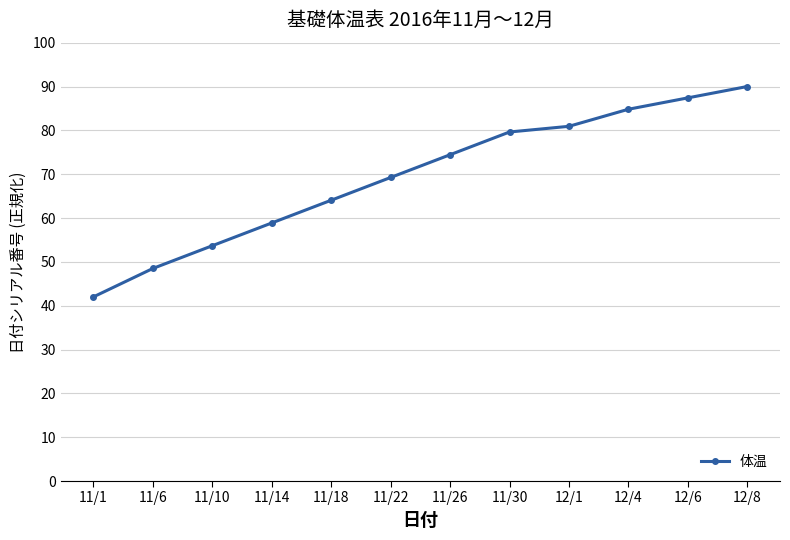

What is the label of the 7th point from the right?

11/22